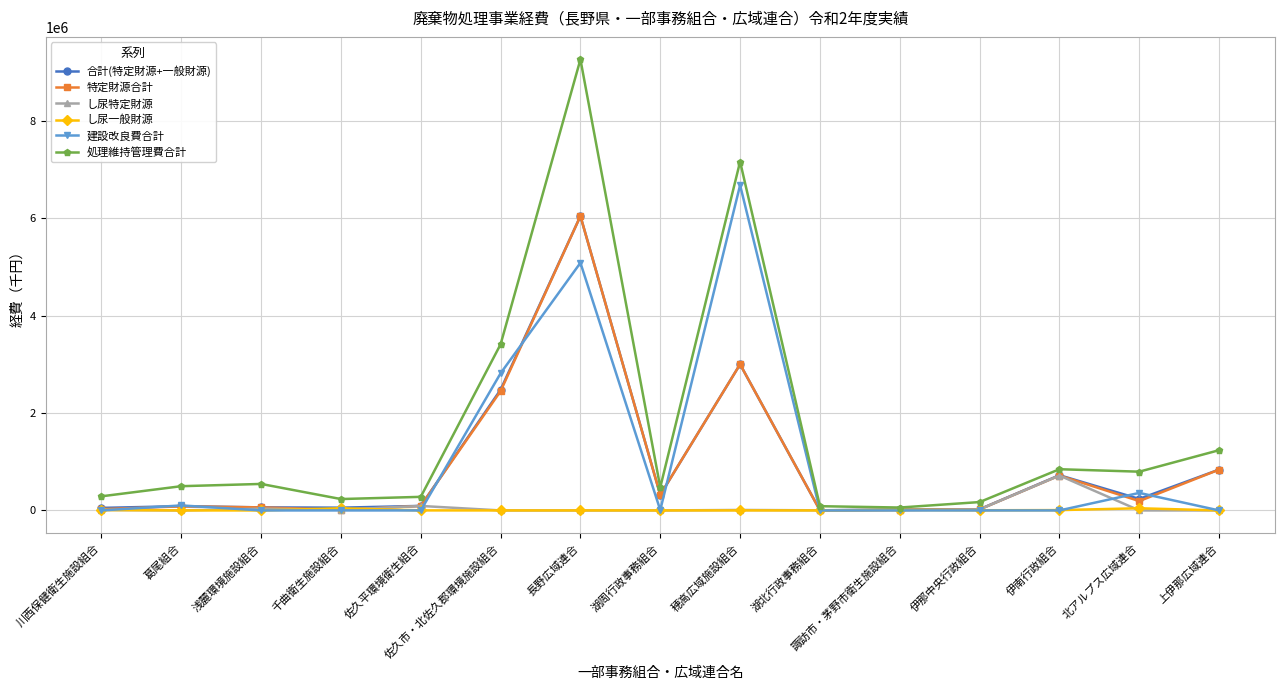

What is the difference between the highest and lowest values at 佐久市・北佐久郡環境施設組合?

3410766